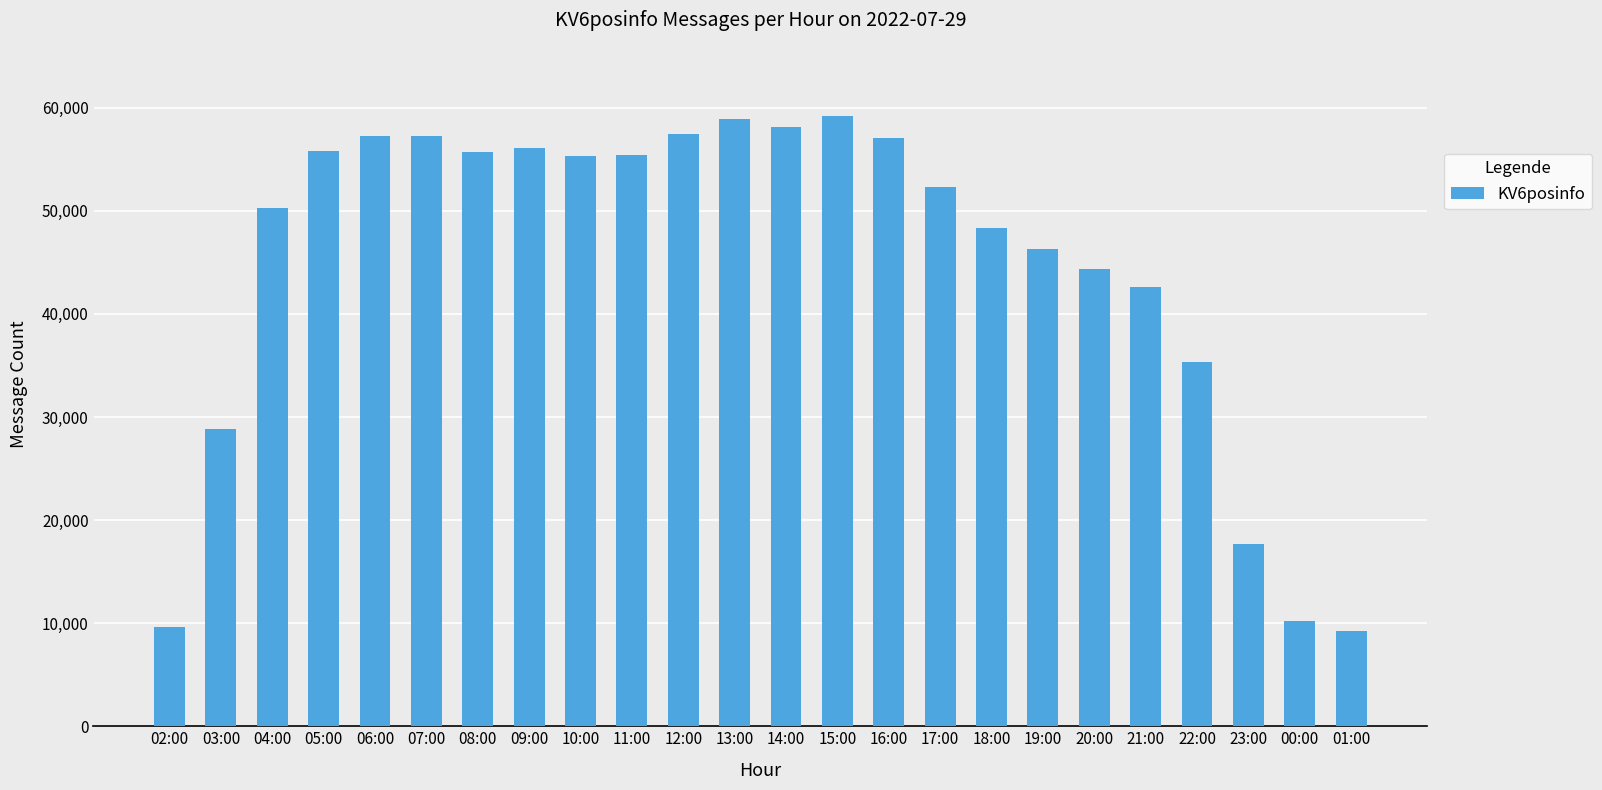

Approximately how many times larger is the value at 21:00 compared to 19:00?

0.9